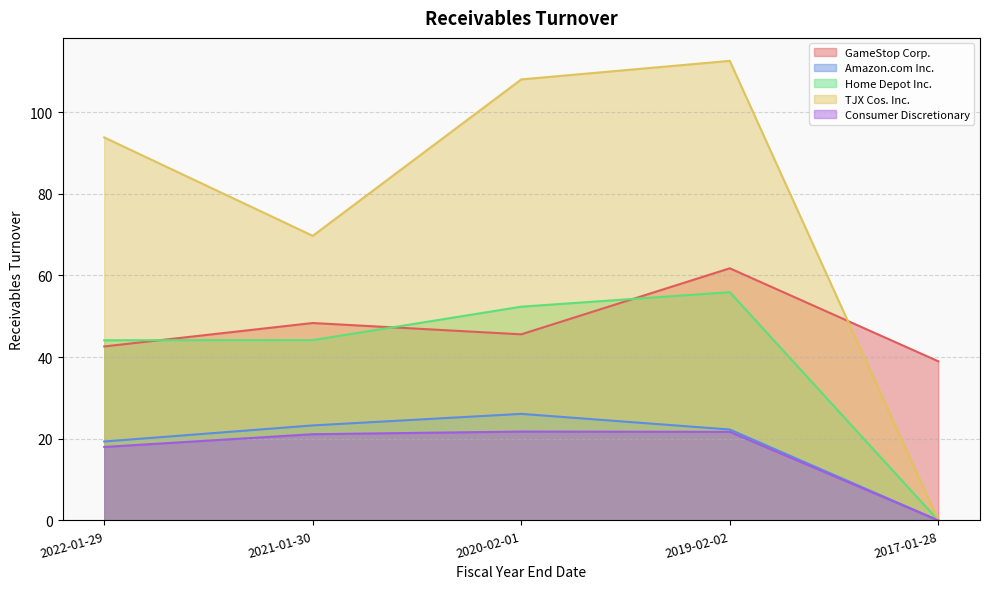

Which series has the largest range (max minus min)?

TJX Cos. Inc.